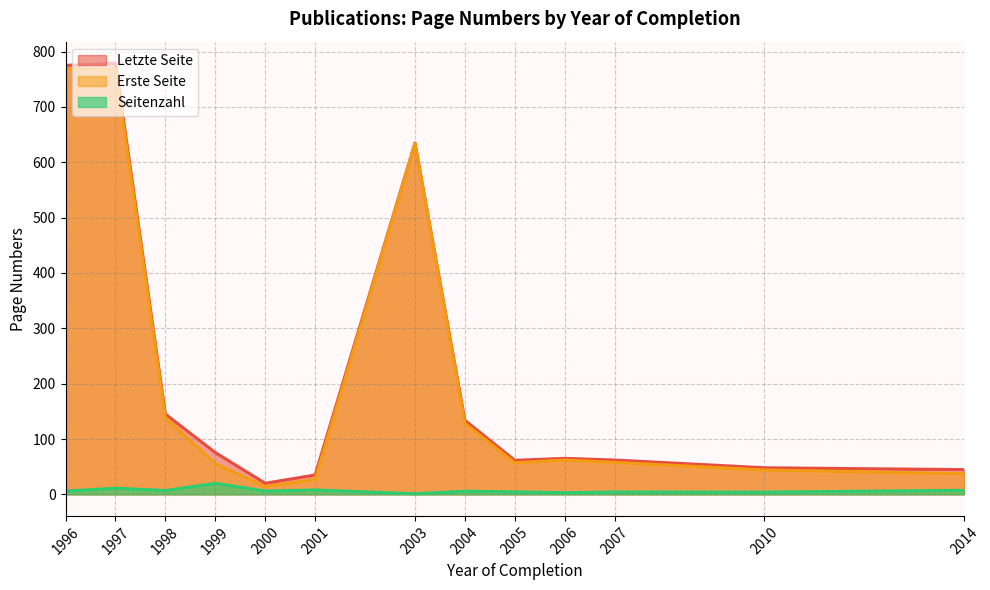

Which series changed the most between 1997 and 2001?

Letzte Seite